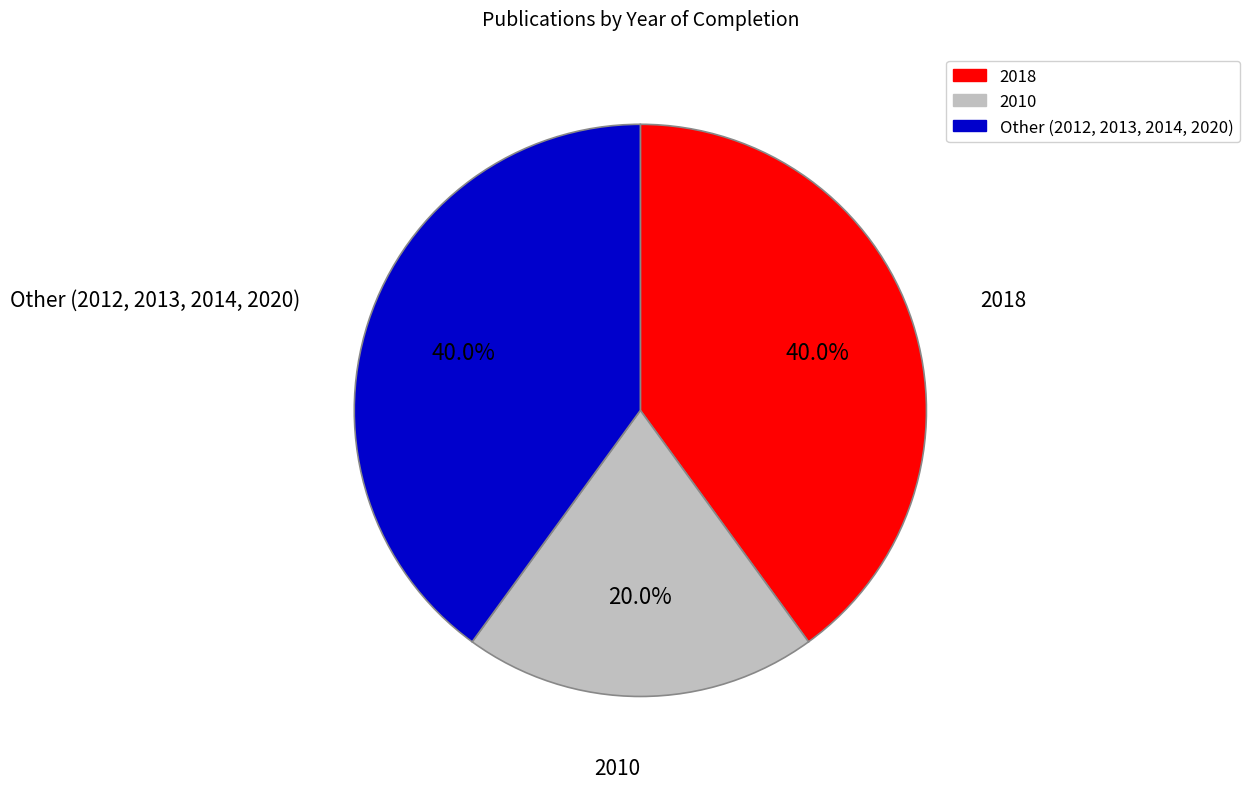

Is there a majority slice in this chart?

No